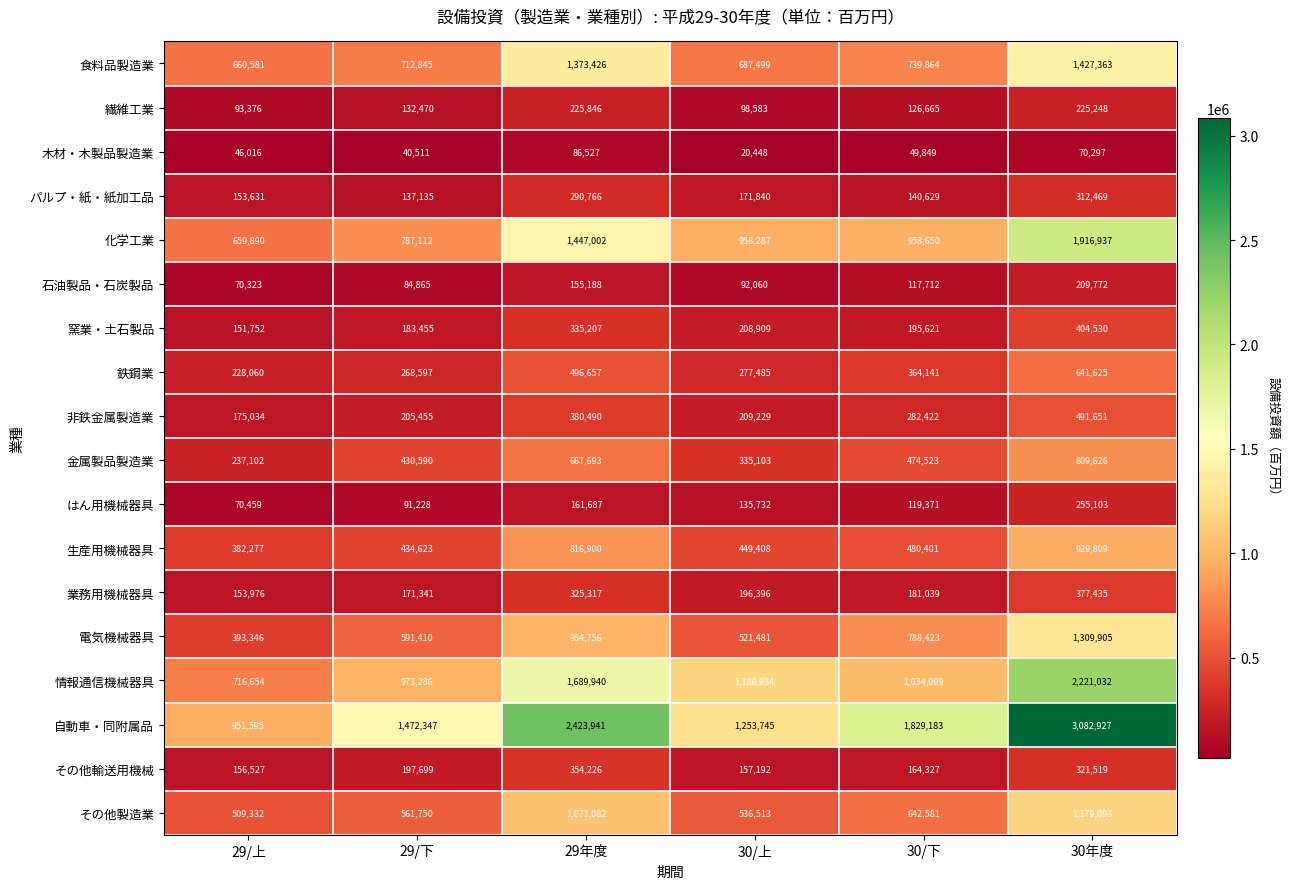

At which category is the sum across all series the highest?

30年度